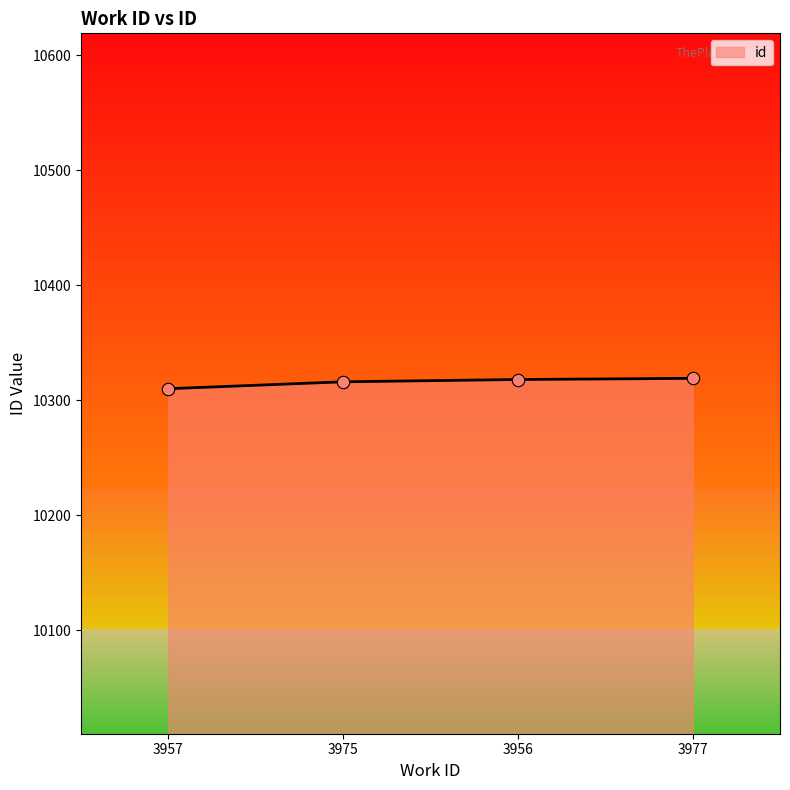

What is the change in value from 3957 to 3975?

+6